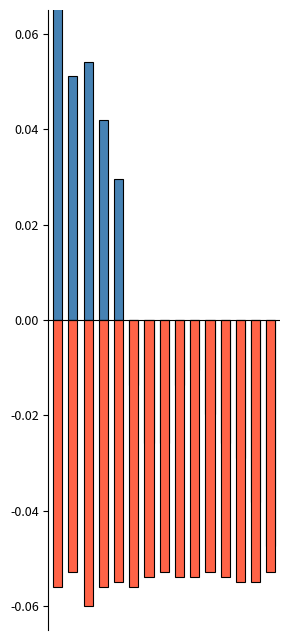

How many categories are shown in the chart?

15